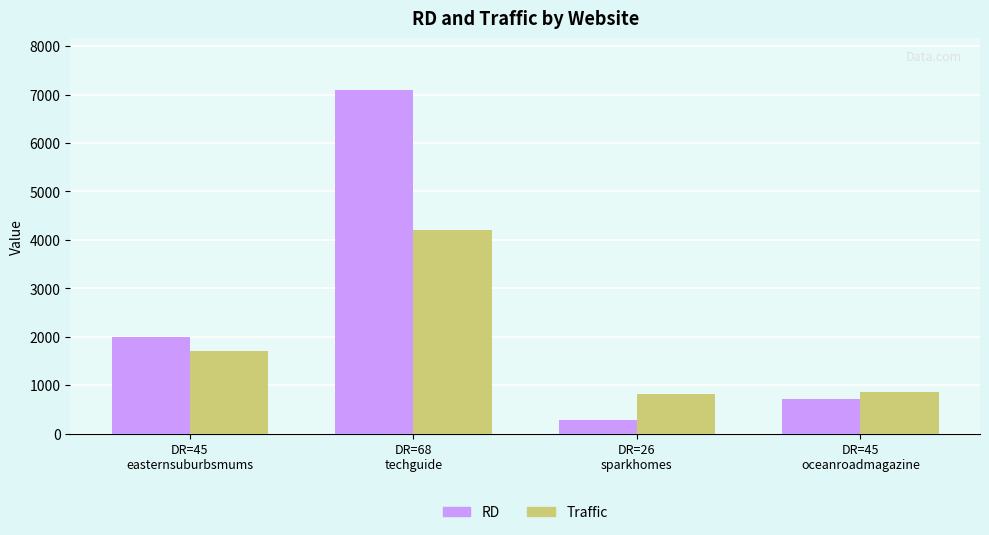

Reading right to left, transcribe all the data shown in this chart.

RD: 723	279	7100	2000
Traffic: 866	820	4200	1700